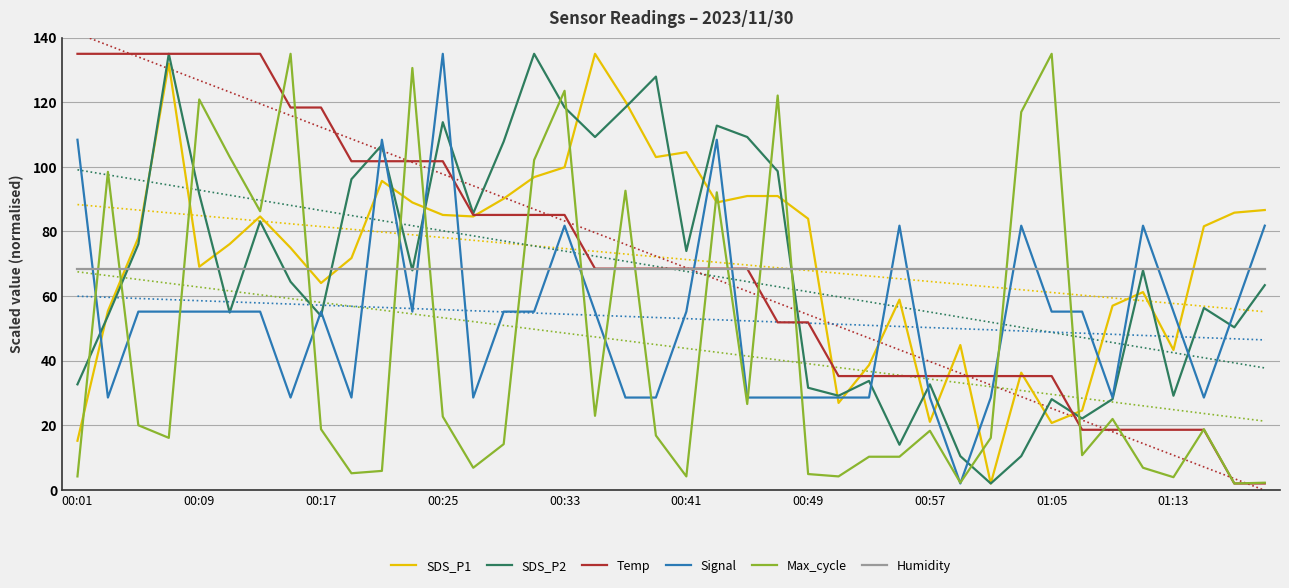

What is the average value of the Humidity series?

68.5